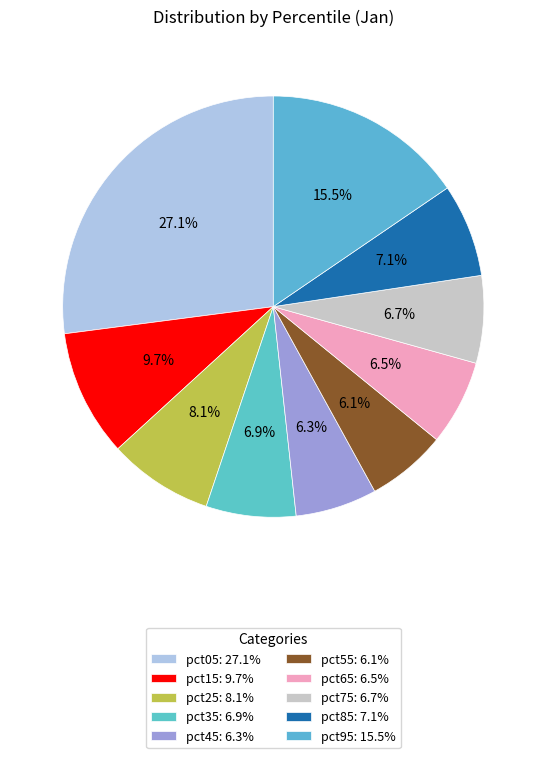

Which category has the biggest portion of the pie?

pct05